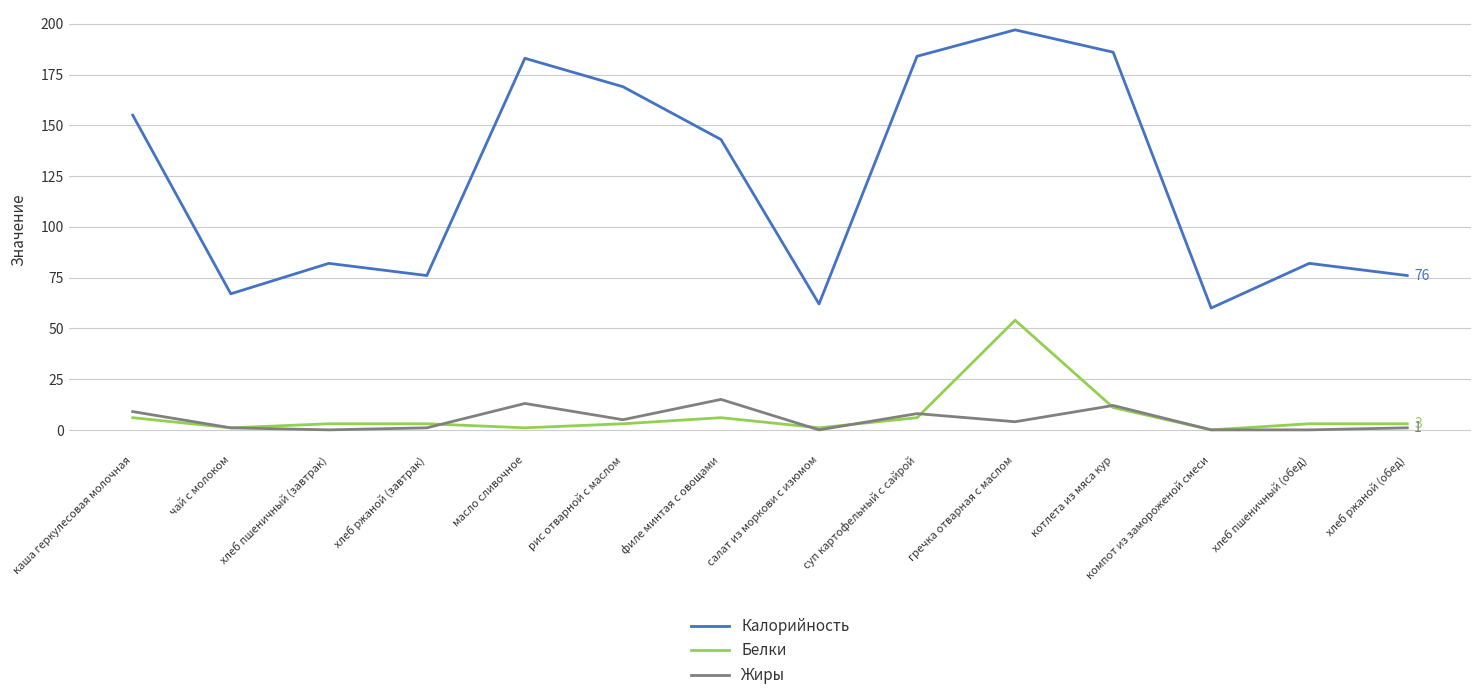

Reading left to right, what are all the values shown in this chart?

Калорийность: 155	67	82	76	183	169	143	62	184	197	186	60	82	76
Белки: 6	1	3	3	1	3	6	1	6	54	11	0	3	3
Жиры: 9	1	0	1	13	5	15	0	8	4	12	0	0	1